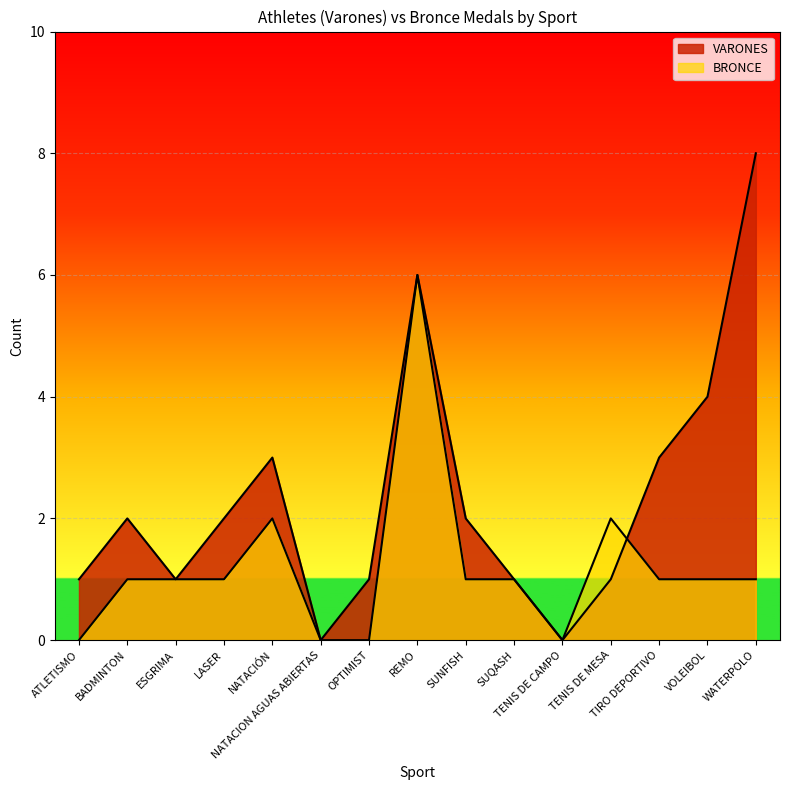

Rank the series by their maximum value, from lowest to highest.

BRONCE, VARONES